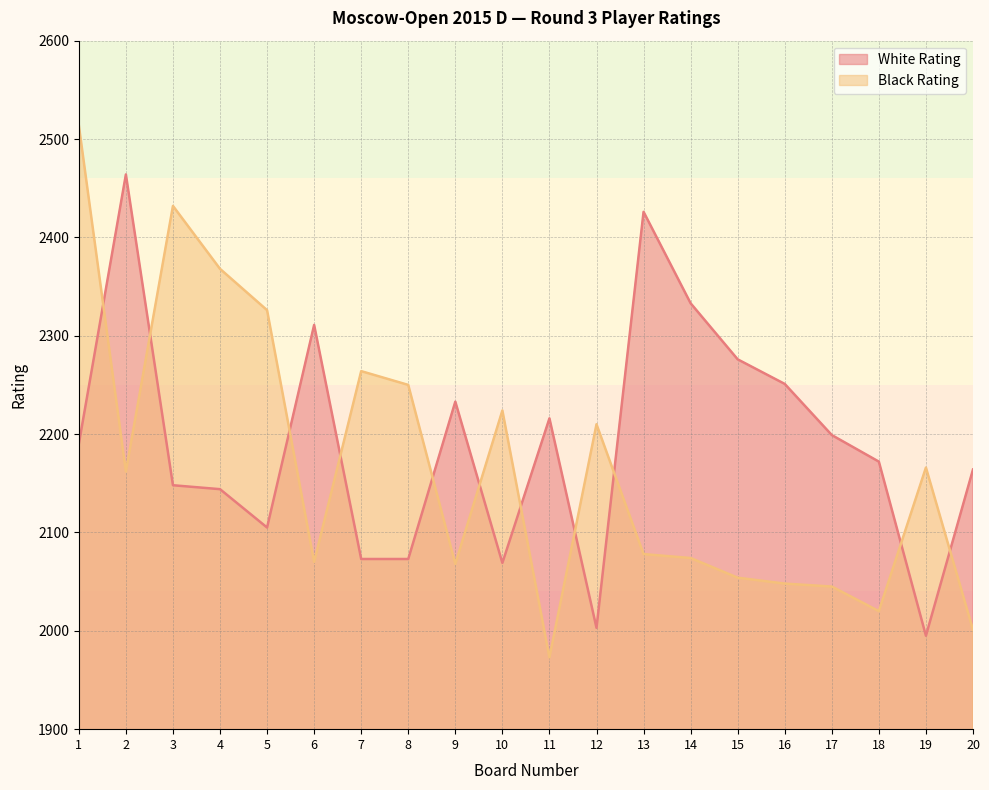

After their last crossing, which series has the higher values: White Rating or Black Rating?

White Rating